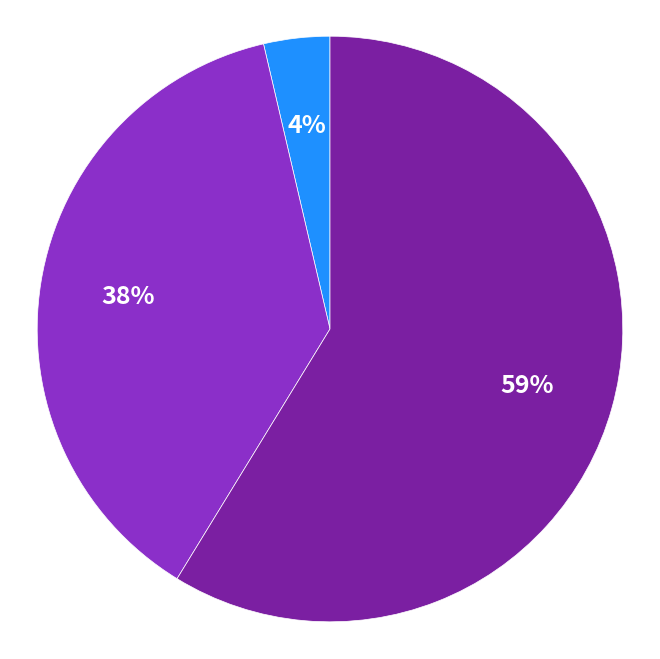

Is there a majority slice in this chart?

Yes